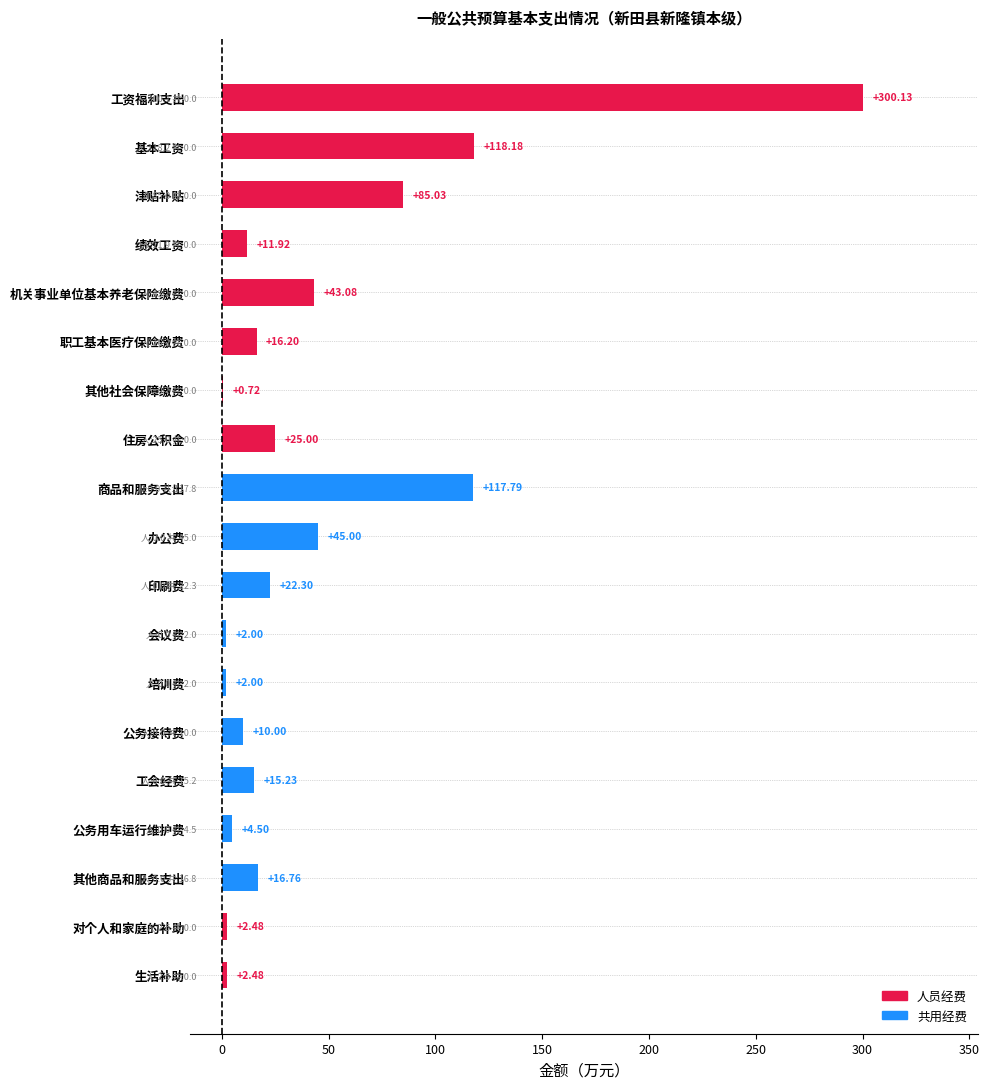

What is the sum of the values at 办公费 and 对个人和家庭的补助?

47.5